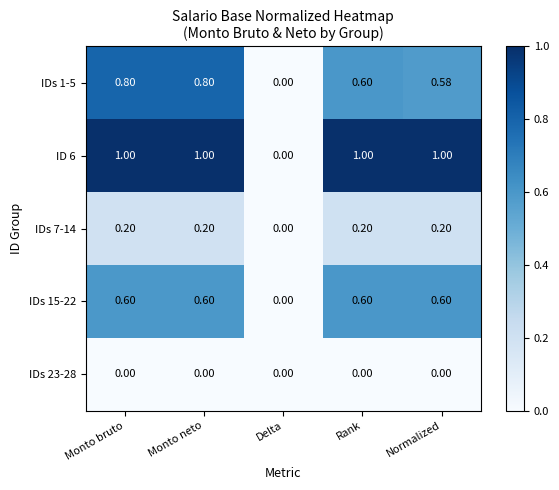

How many data points in IDs 15-22 are above 0?

4